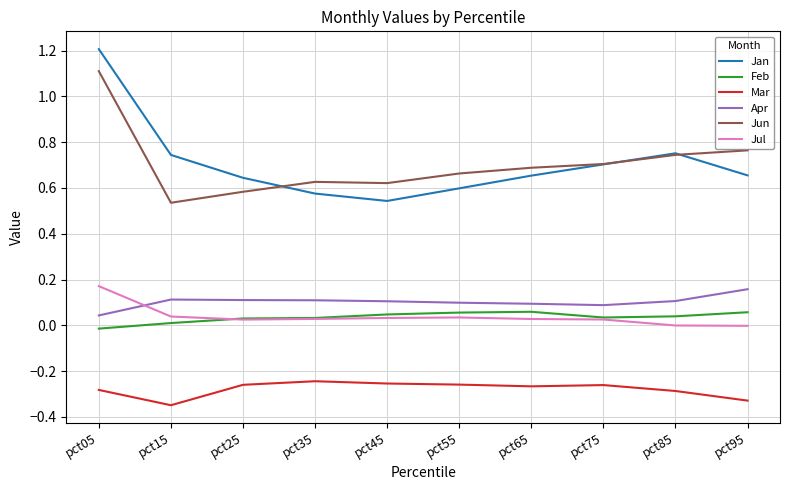

Count the number of data series in this chart.

6